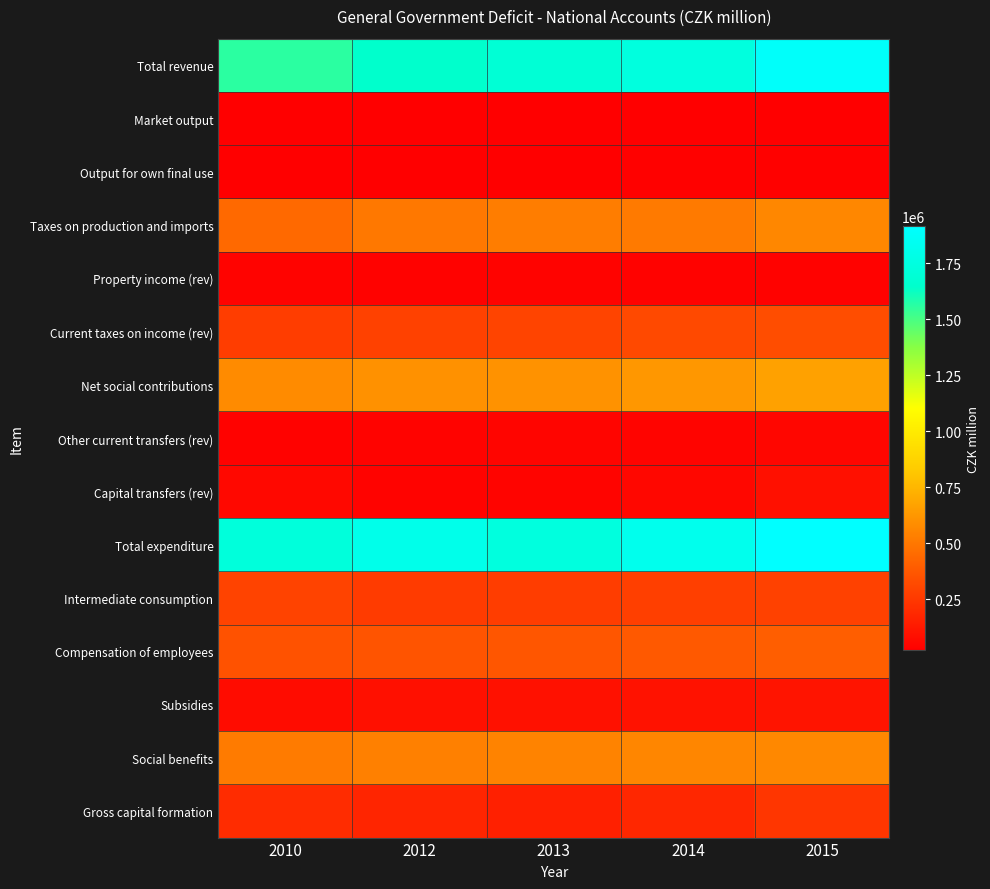

Reading right to left, extract all data points from this chart.

Total revenue: 2015=1887429	2014=1738921	2013=1694779	2012=1646284	2010=1558224
Market output: 2015=26616	2014=25517	2013=25975	2012=25303	2010=27113
Output for own final use: 2015=32442	2014=30801	2013=28788	2012=25408	2010=22142
Taxes on production and imports: 2015=562268	2014=510721	2013=521920	2012=501818	2010=441350
Property income (rev): 2015=36224	2014=36394	2013=37753	2012=35273	2010=37597
Current taxes on income (rev): 2015=332063	2014=315283	2013=293516	2012=282097	2010=269131
Net social contributions: 2015=662916	2014=628548	2013=606639	2012=600265	2010=577920
Other current transfers (rev): 2015=48259	2014=42380	2013=44368	2012=39105	2010=35630
Capital transfers (rev): 2015=90344	2014=53224	2013=40942	2012=39687	2010=58186
Total expenditure: 2015=1916390	2014=1821984	2013=1745908	2012=1805836	2010=1724241
Intermediate consumption: 2015=283436	2014=274009	2013=269831	2012=259179	2010=289713
Compensation of employees: 2015=397775	2014=379553	2013=366707	2012=359397	2010=353594
Subsidies: 2015=104995	2014=99399	2013=95779	2012=91121	2010=70544
Social benefits: 2015=568422	2014=555557	2013=544752	2012=533401	2010=517507
Gross capital formation: 2015=240801	2014=178608	2013=153481	2012=170834	2010=202036